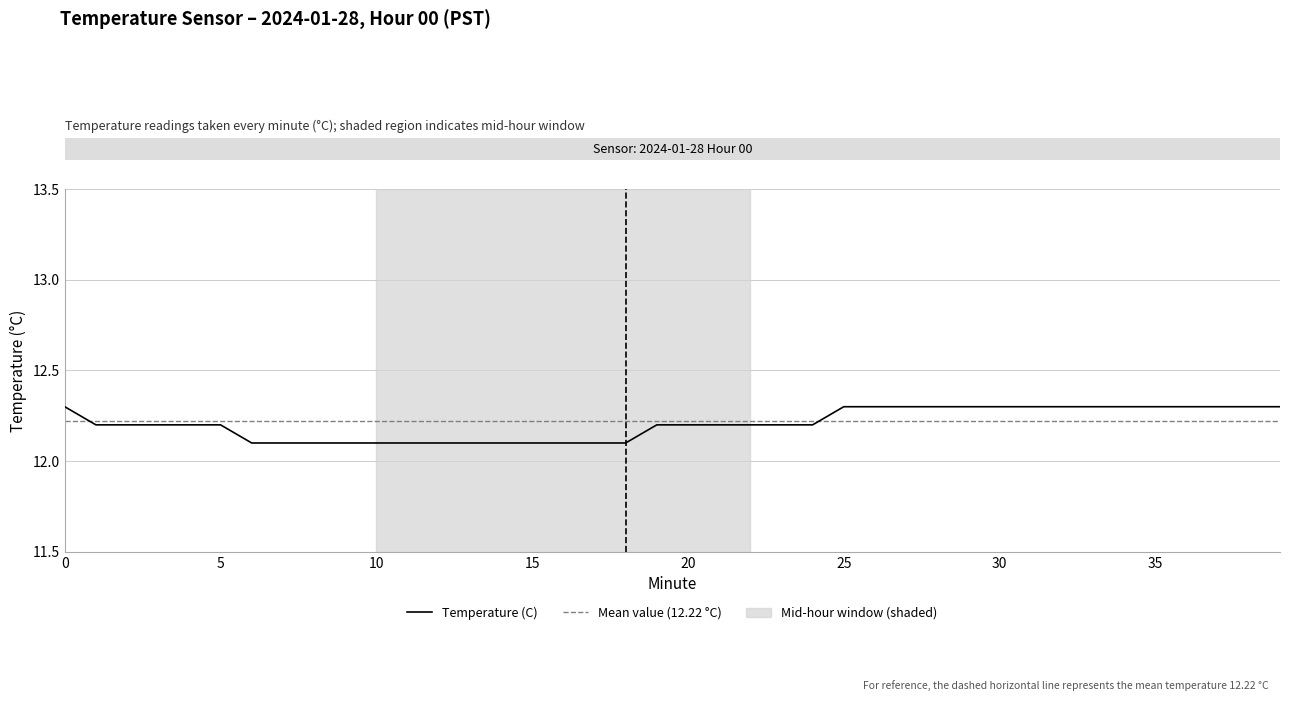

How many distinct data groups are displayed?

1